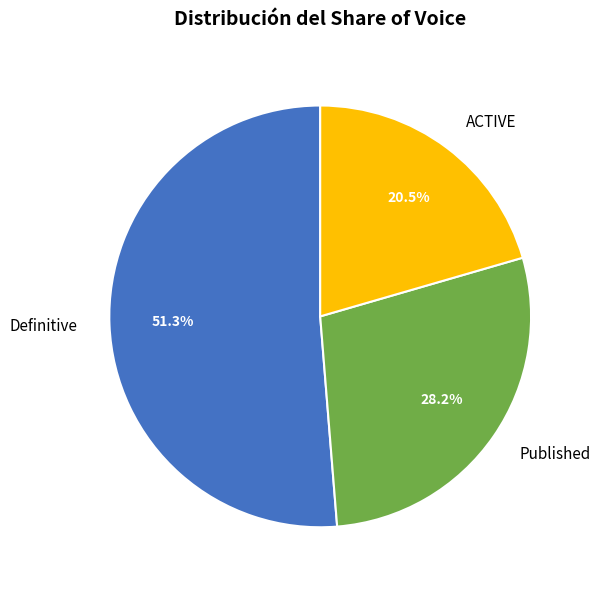

Which has a higher value, Definitive or Published?

Definitive